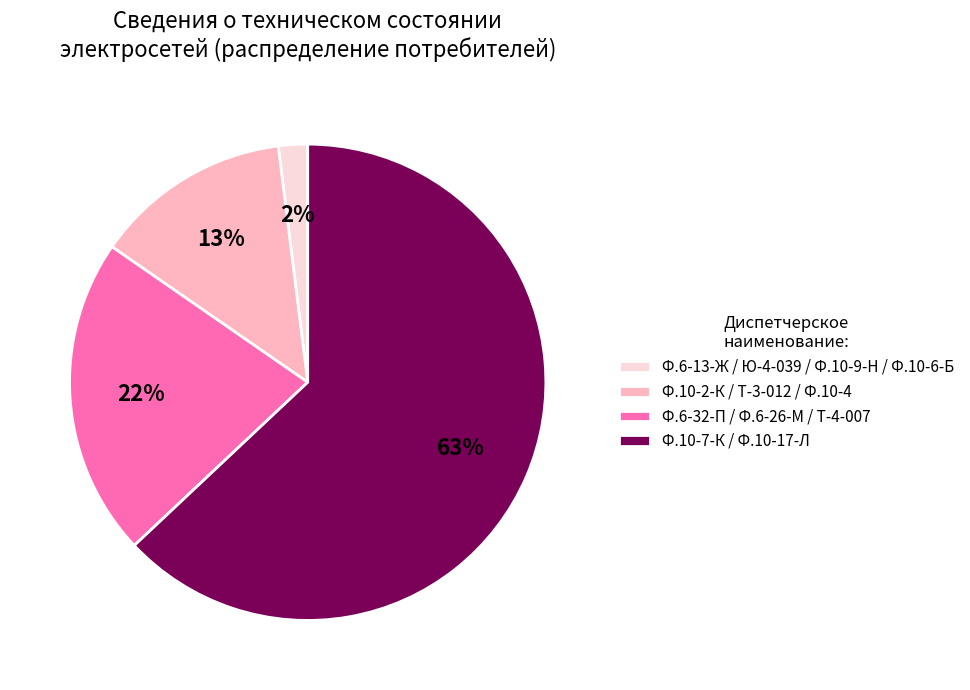

Count the number of slices in the pie.

4